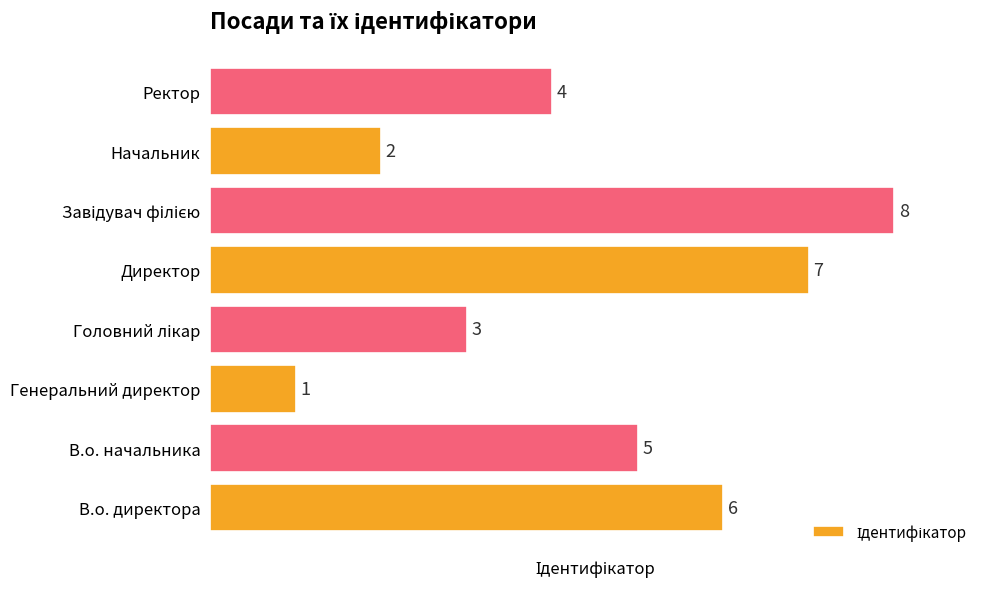

Count the number of data series in this chart.

1